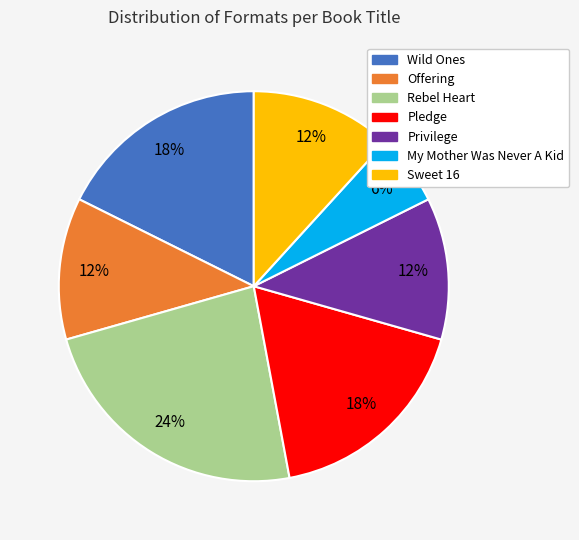

How many slices are in this pie chart?

7